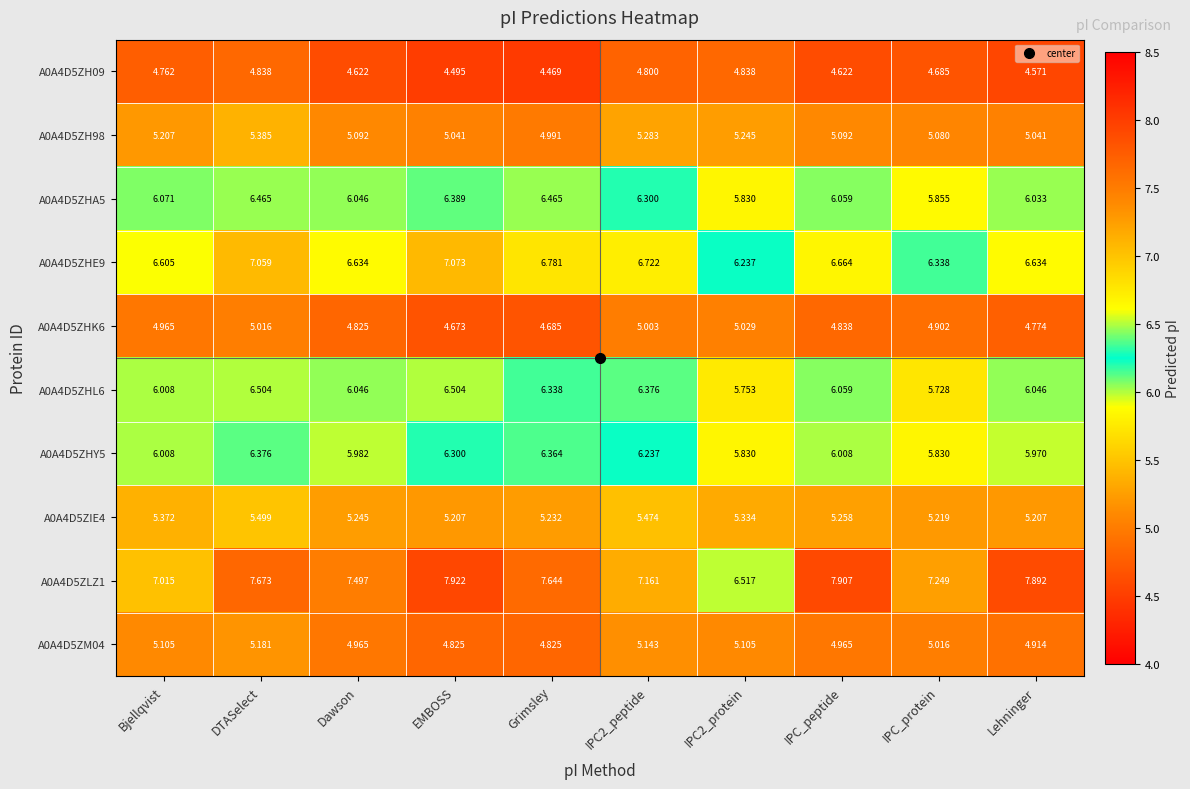

Is the value of A0A4D5ZHA5 at IPC2_protein greater than the value of A0A4D5ZHL6 at IPC2_peptide?

No